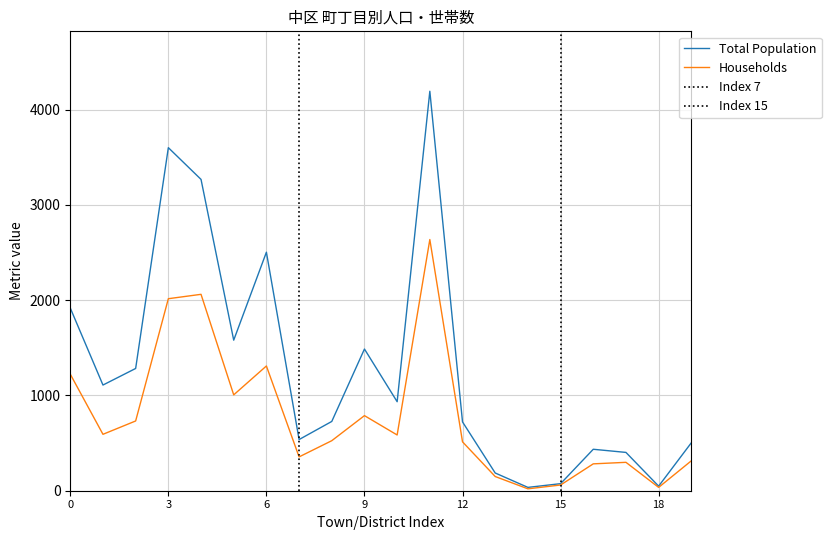

What is the maximum value for Total Population?

4192